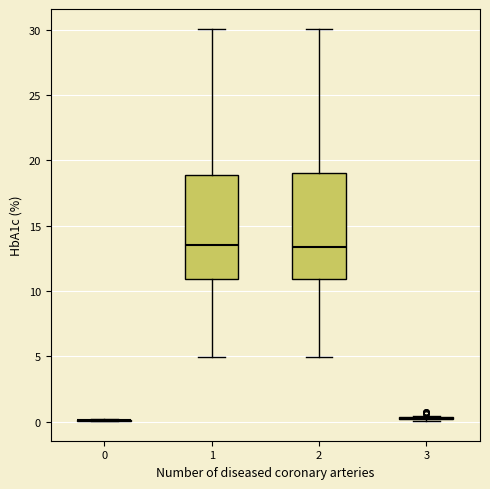

Reading left to right, read every box against the y-axis: the position of its median line, the range the box covers, and the ends of its whiskers. The values are not printed on the chart, so give them approximately, as read against the axis.

0: box collapsed to a line at 0.0, whiskers 0.0 to 0.0
1: median 13.5, box 11.0 to 19.0, whiskers 5.0 to 30.0
2: median 13.5, box 11.0 to 19.0, whiskers 5.0 to 30.0
3: box collapsed to a line at 0.0, whiskers 0.0 to 0.5